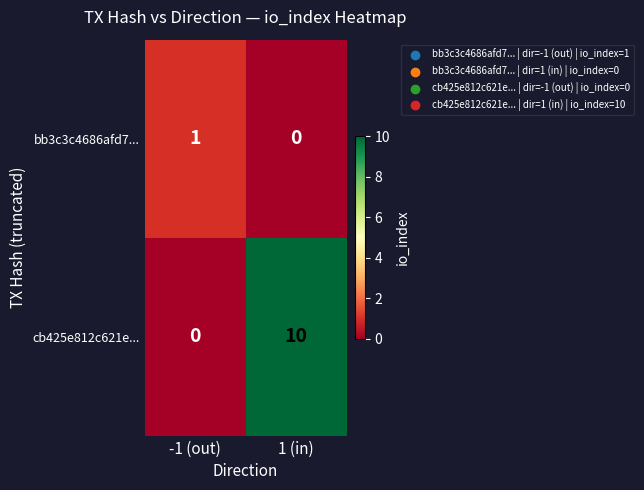

Which series has the widest spread of values?

cb425e812c621e...